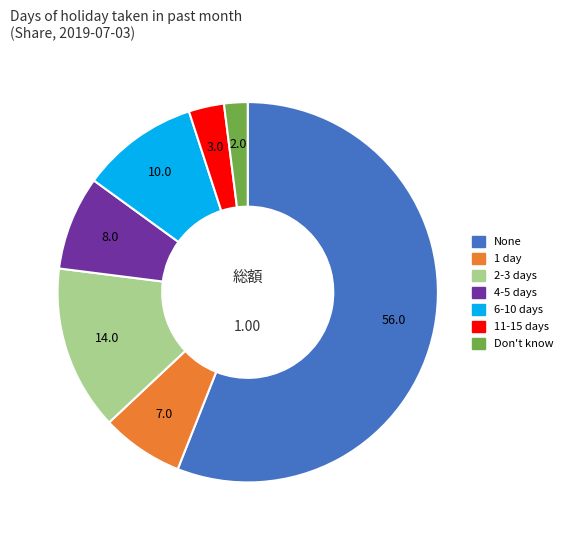

Rank the categories by value from highest to lowest.

None, 2-3 days, 6-10 days, 4-5 days, 1 day, 11-15 days, Don't know